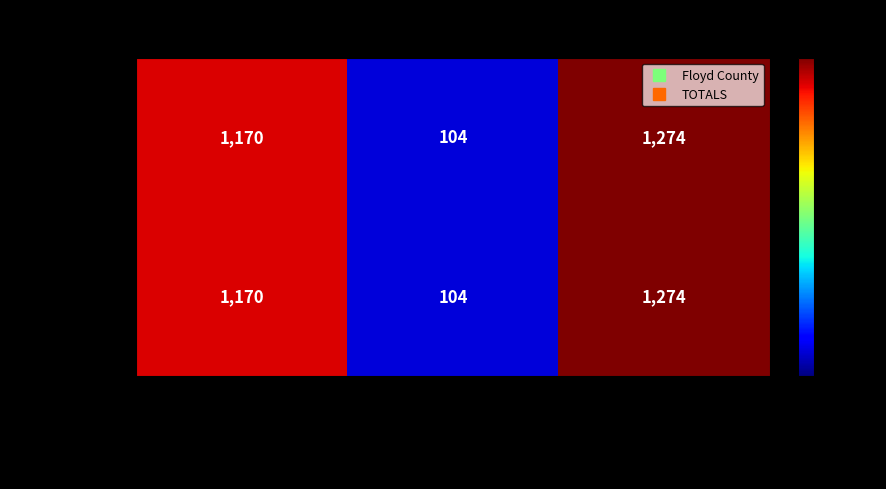

Rank the categories by Floyd County value from highest to lowest.

Total Votes Cast, Carlis Gene Bishop (Independent), All Others